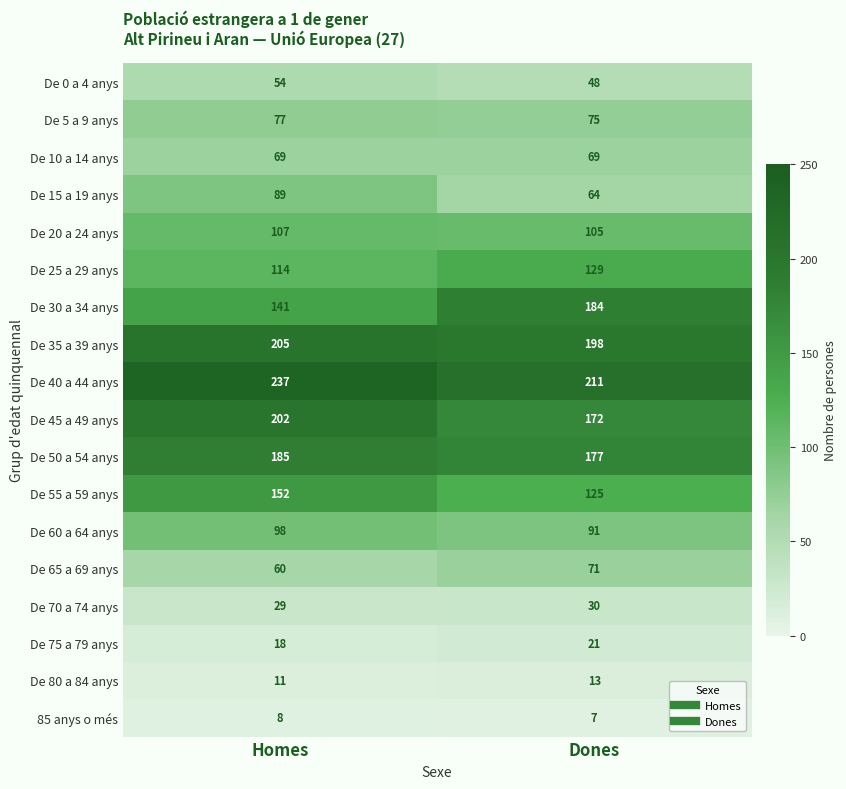

Is it true that 85 anys o més equals 12 at Homes?

False